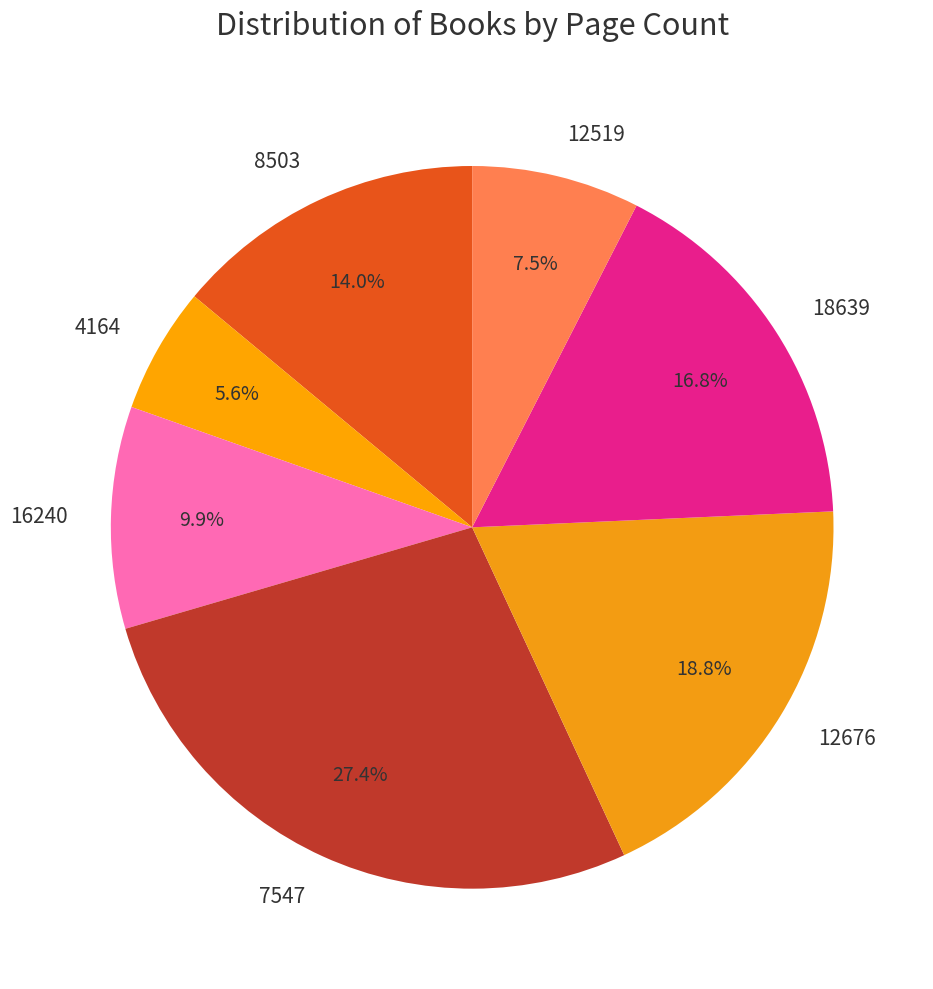

The 16240 slice represents 10% of the pie. True or false?

True